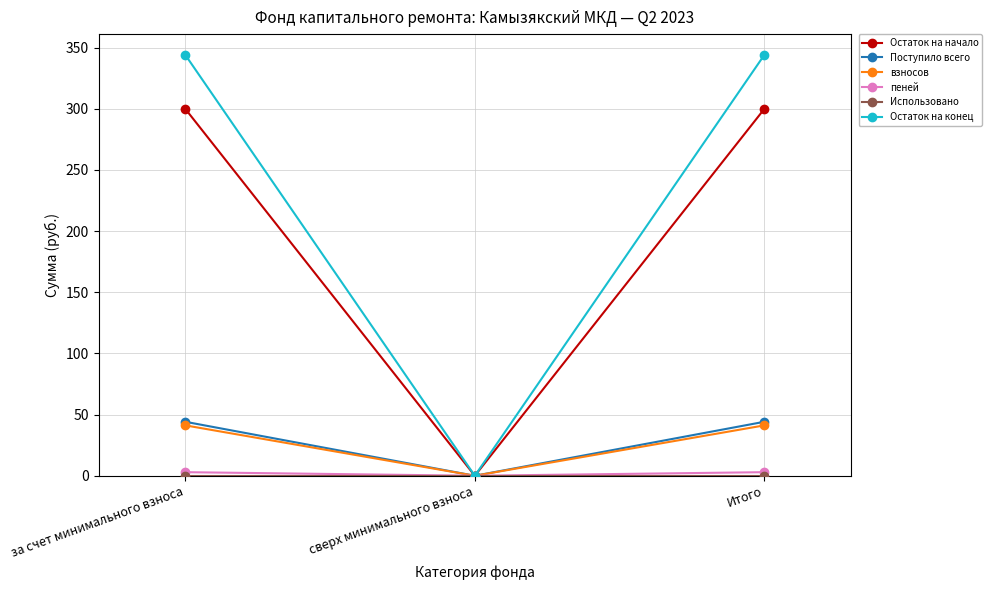

What is the label of the 1st point from the left?

за счет минимального взноса